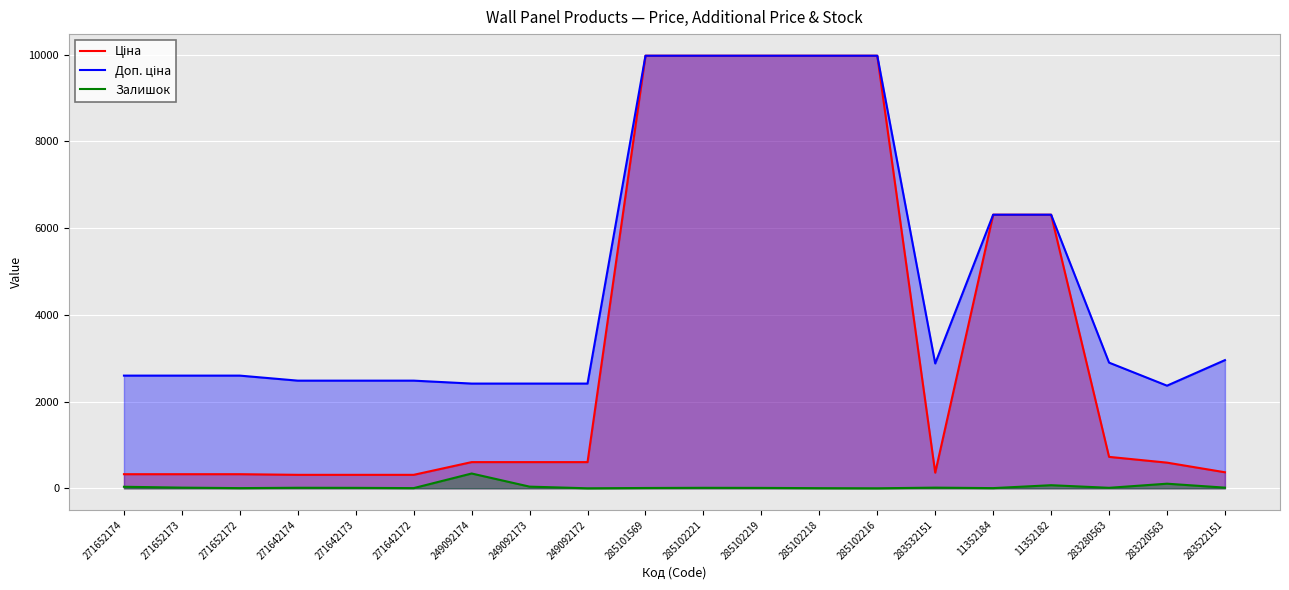

True or false: Ціна has more than 1 points higher than both neighbors.

False